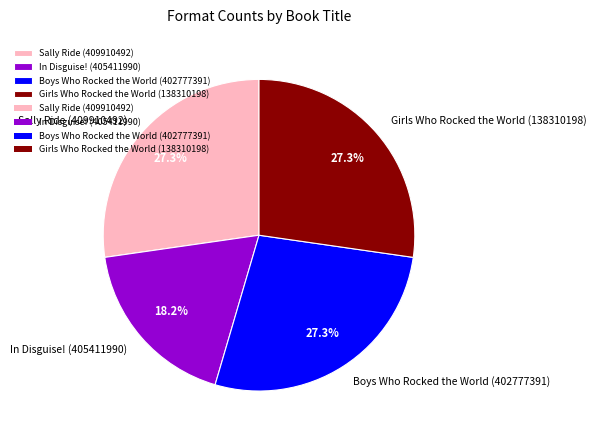

Does Girls Who Rocked the World (138310198) account for over 50% of the chart?

No